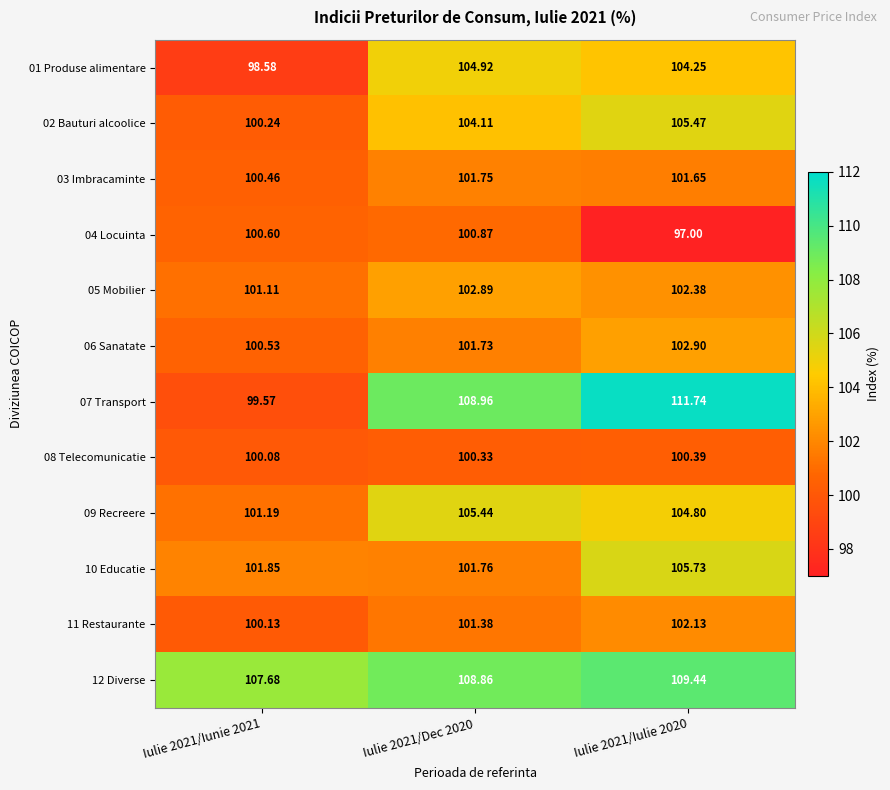

How many data points does each series have?

3